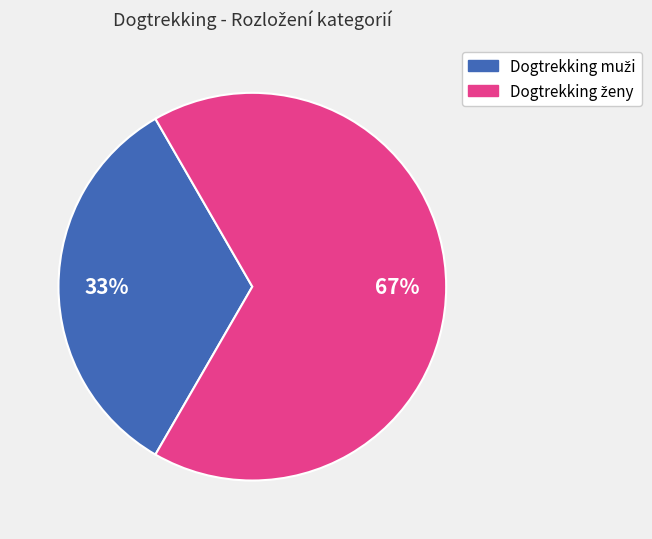

Is there any slice that represents more than half of the pie?

Yes